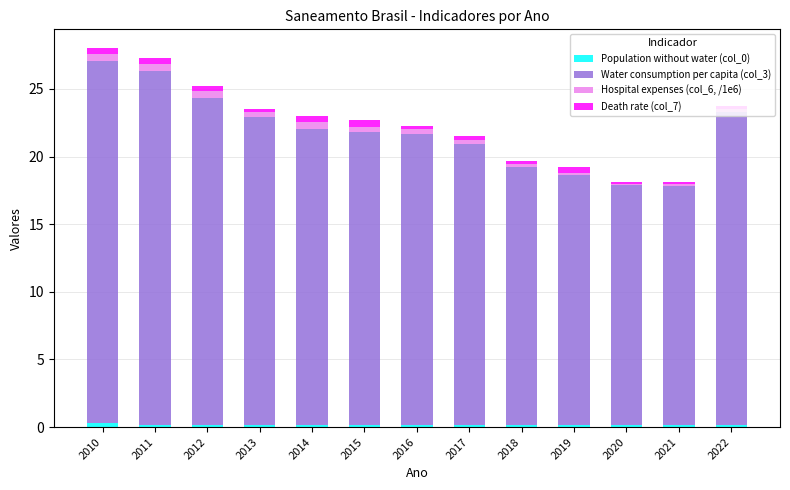

At how many categories does at least one series exceed 12?

13